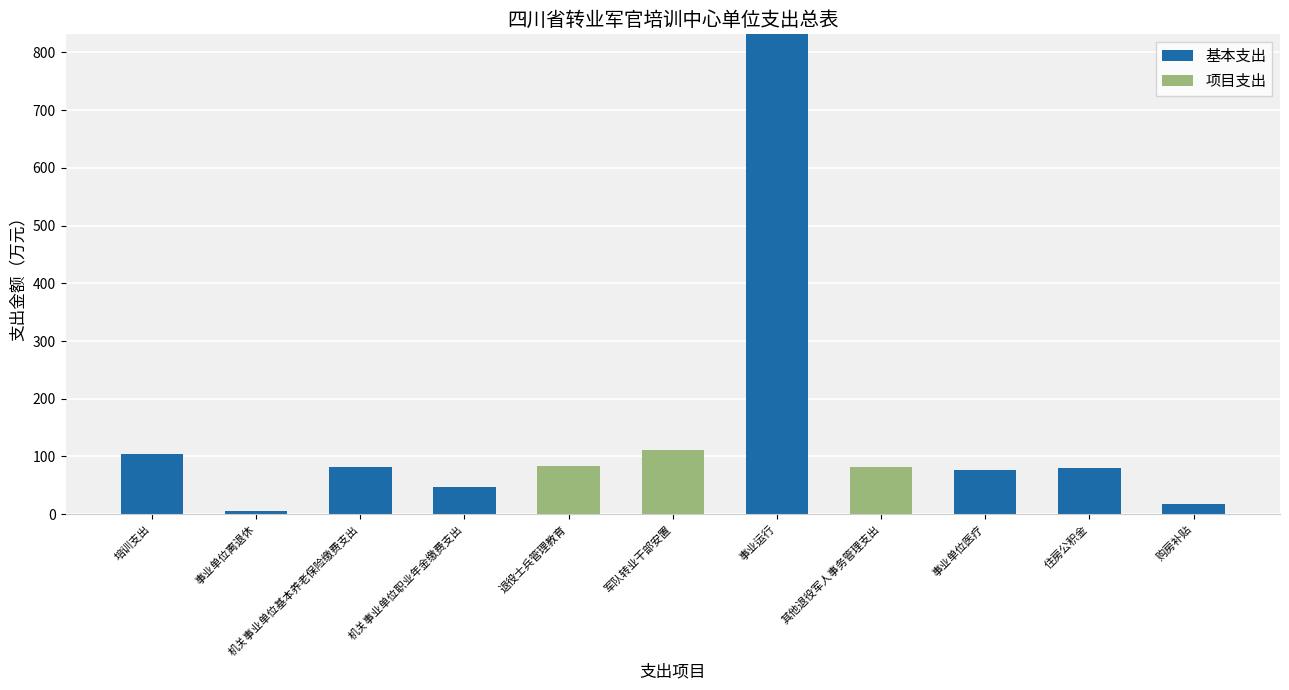

The 基本支出 series shows 81.9 at 机关事业单位基本养老保险缴费支出. True or false?

True